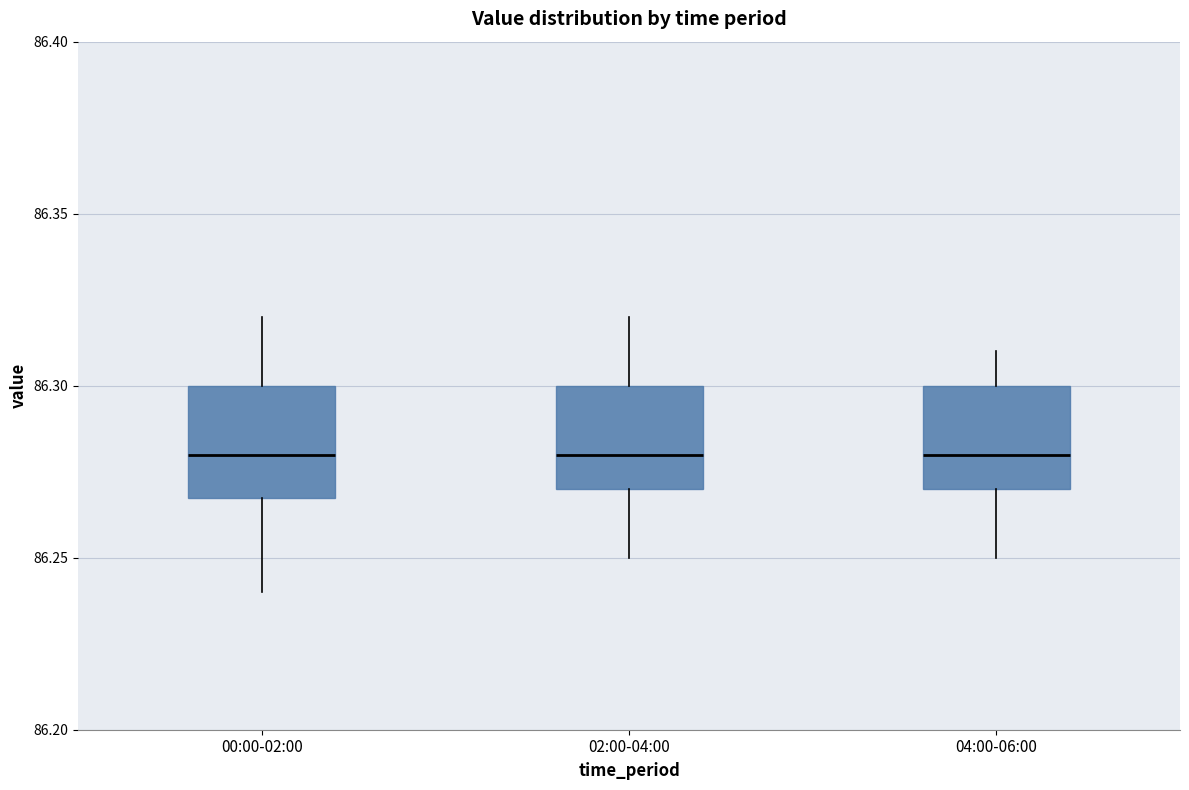

Reading left to right, transcribe this box plot: for each box, give where its median line is, the range the box spans, and where its two whiskers end, as read against the y-axis. The values are not printed on the chart, so give them approximately, as read against the axis.

00:00-02:00: median 86.28, box 86.27 to 86.30, whiskers 86.24 to 86.32
02:00-04:00: median 86.28, box 86.27 to 86.30, whiskers 86.25 to 86.32
04:00-06:00: median 86.28, box 86.27 to 86.30, whiskers 86.25 to 86.31